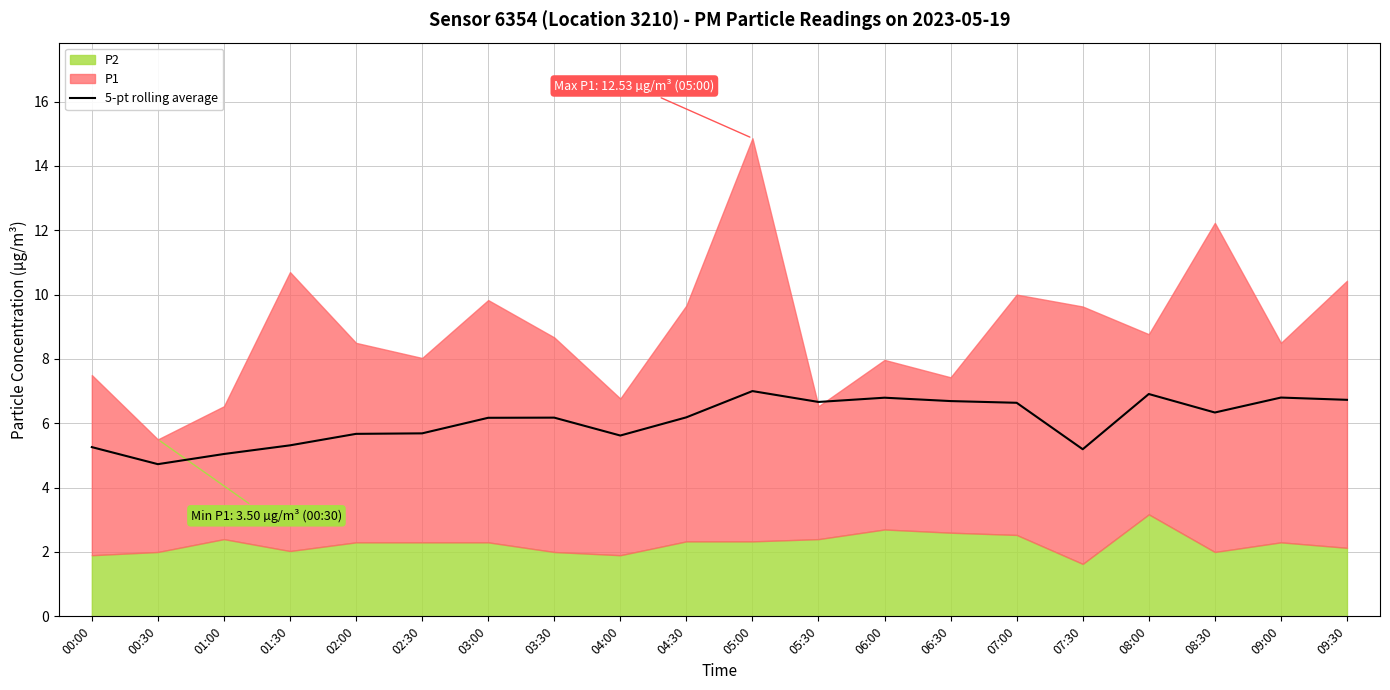

What is the difference between the maximum and second lowest values?

2.0